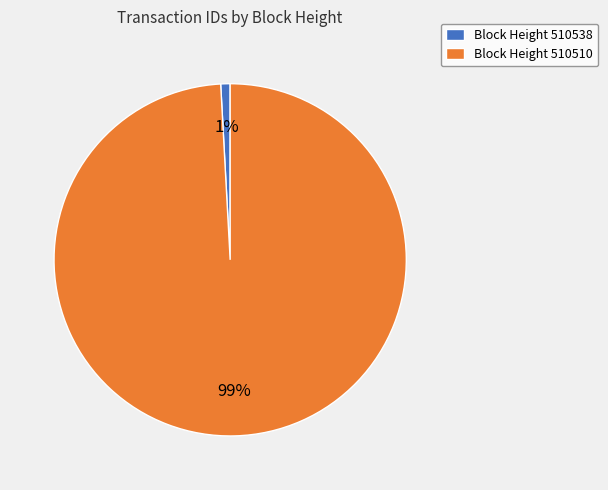

Combined, do Block Height 510510 and Block Height 510538 account for over 50%?

Yes